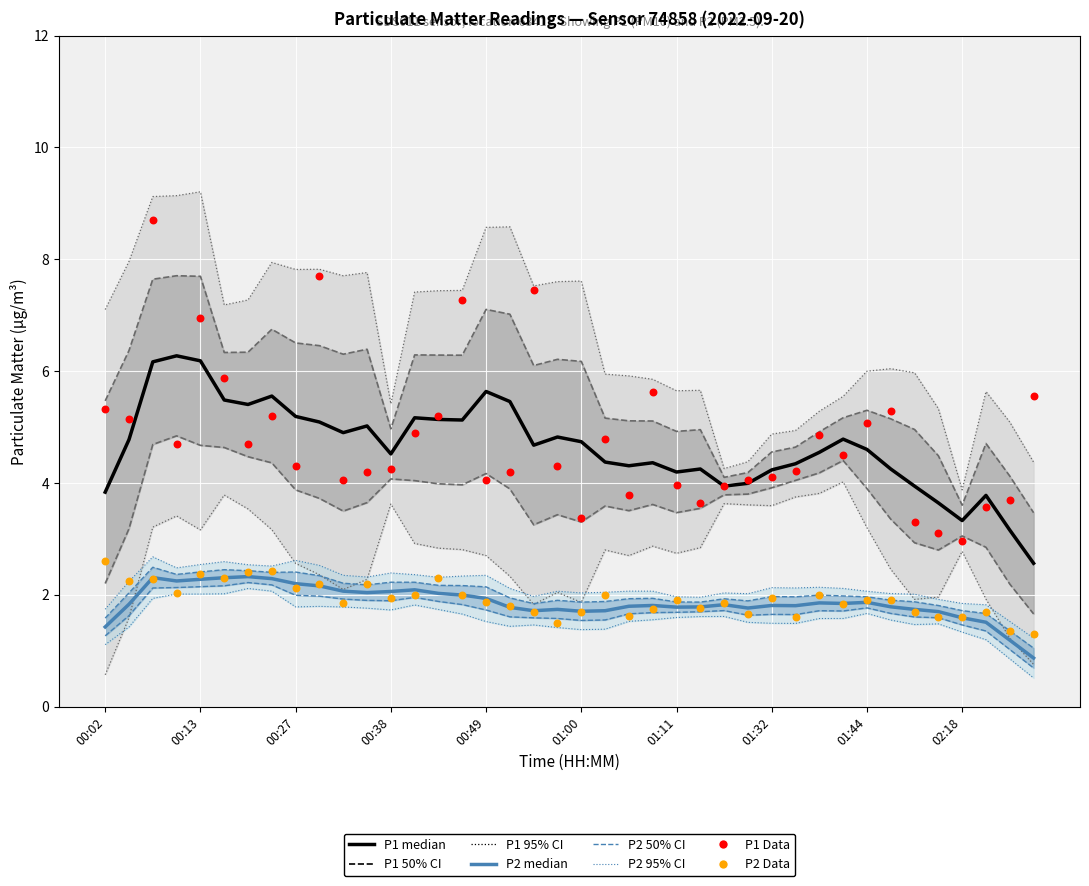

Which series has the widest spread of Y values?

P1 Data